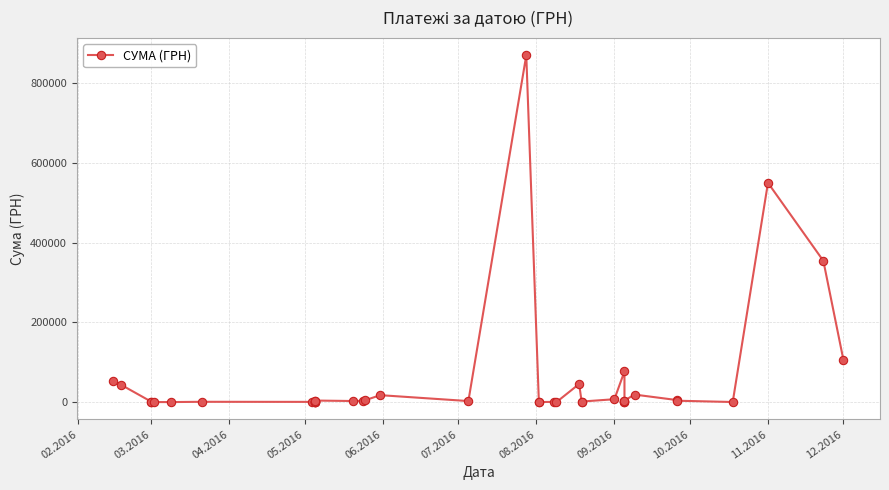

What is the smallest value displayed?

32.0